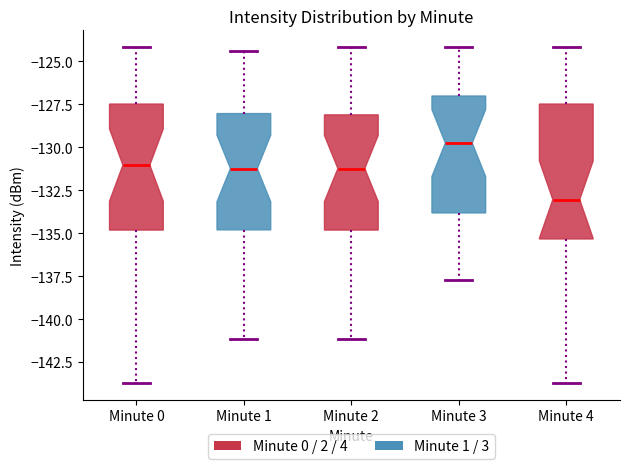

Comparing the boxes themselves (not the whiskers), which one is the tallest?

Minute 4